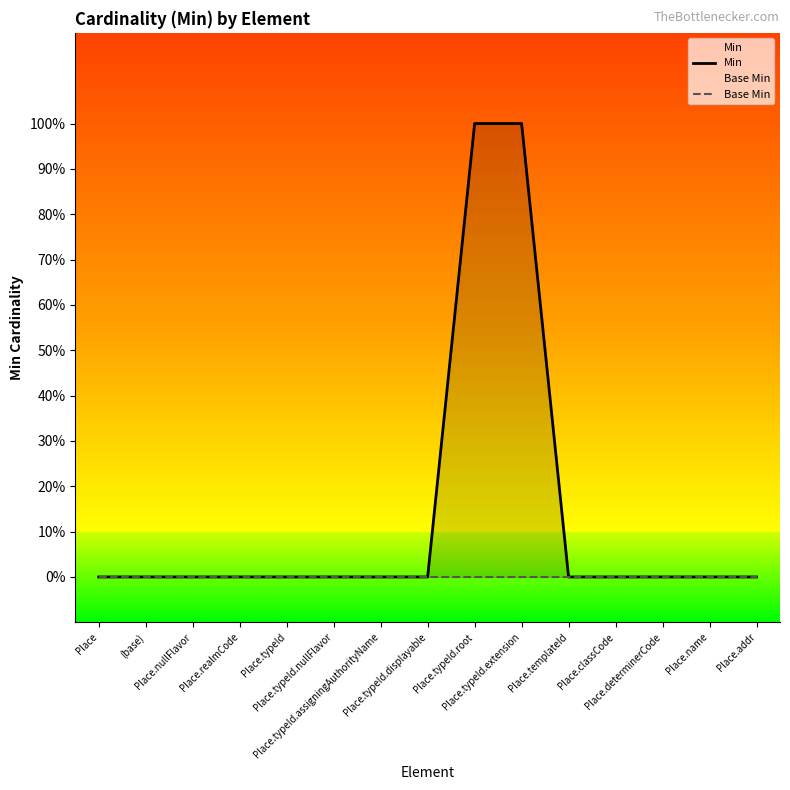

Which series changed the most between Place.typeId.nullFlavor and Place.typeId.extension?

Min